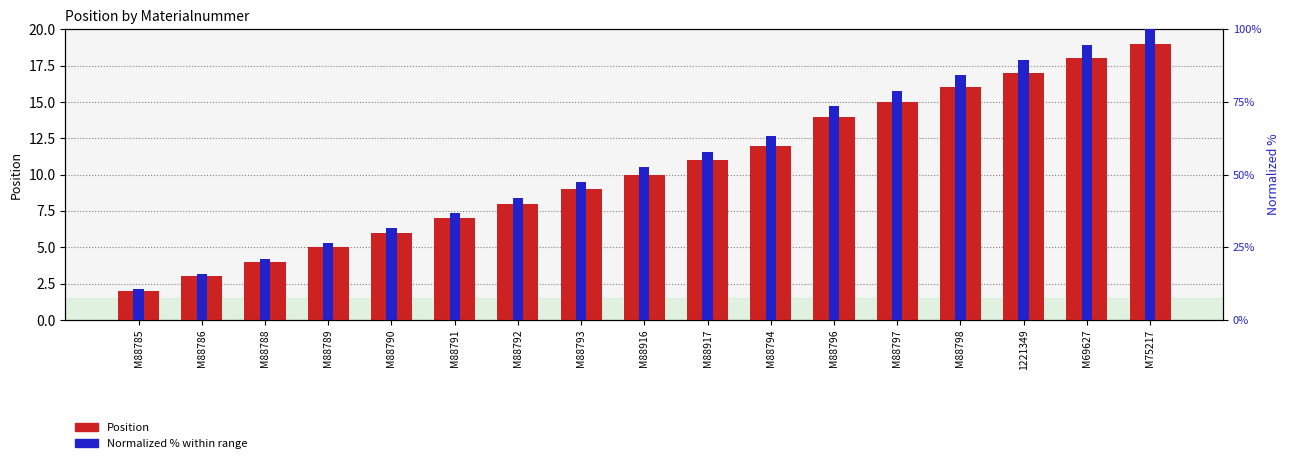

At which category is the sum across all series the highest?

M75217